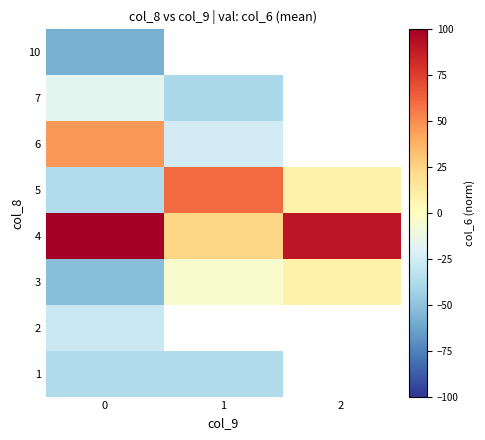

Is it true that 5 equals -36.9 at 0?

True